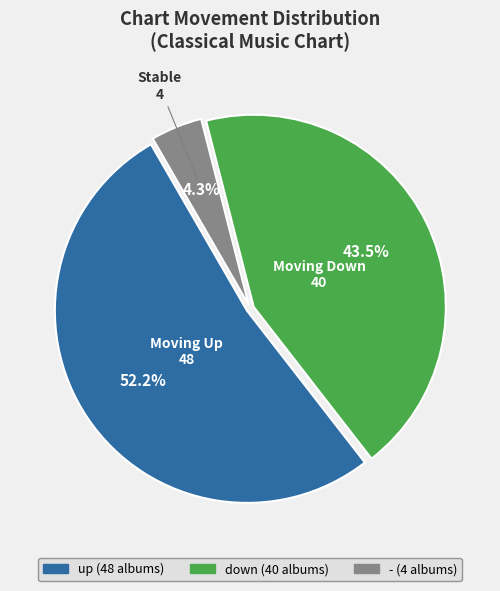

Which category has the biggest portion of the pie?

up